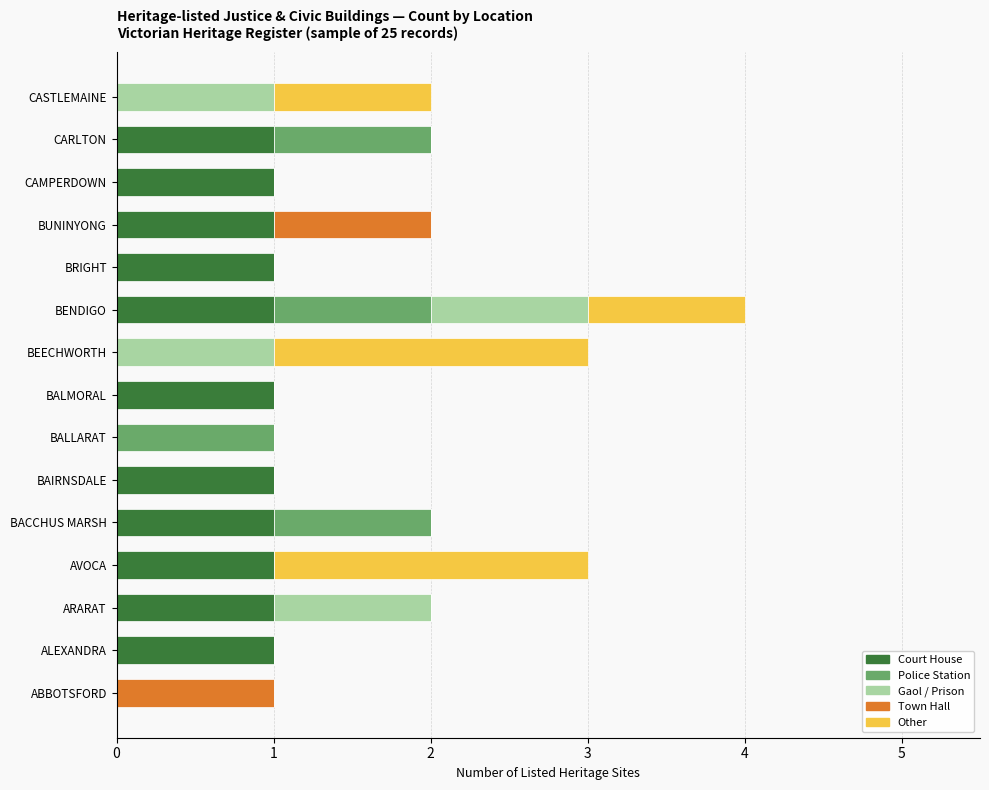

At which category is the sum across all series the highest?

BENDIGO